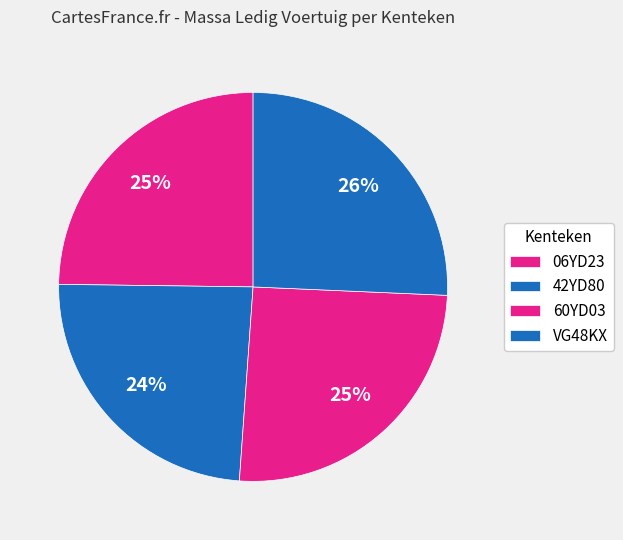

Is the sum of 06YD23 and 60YD03 greater than half?

Yes